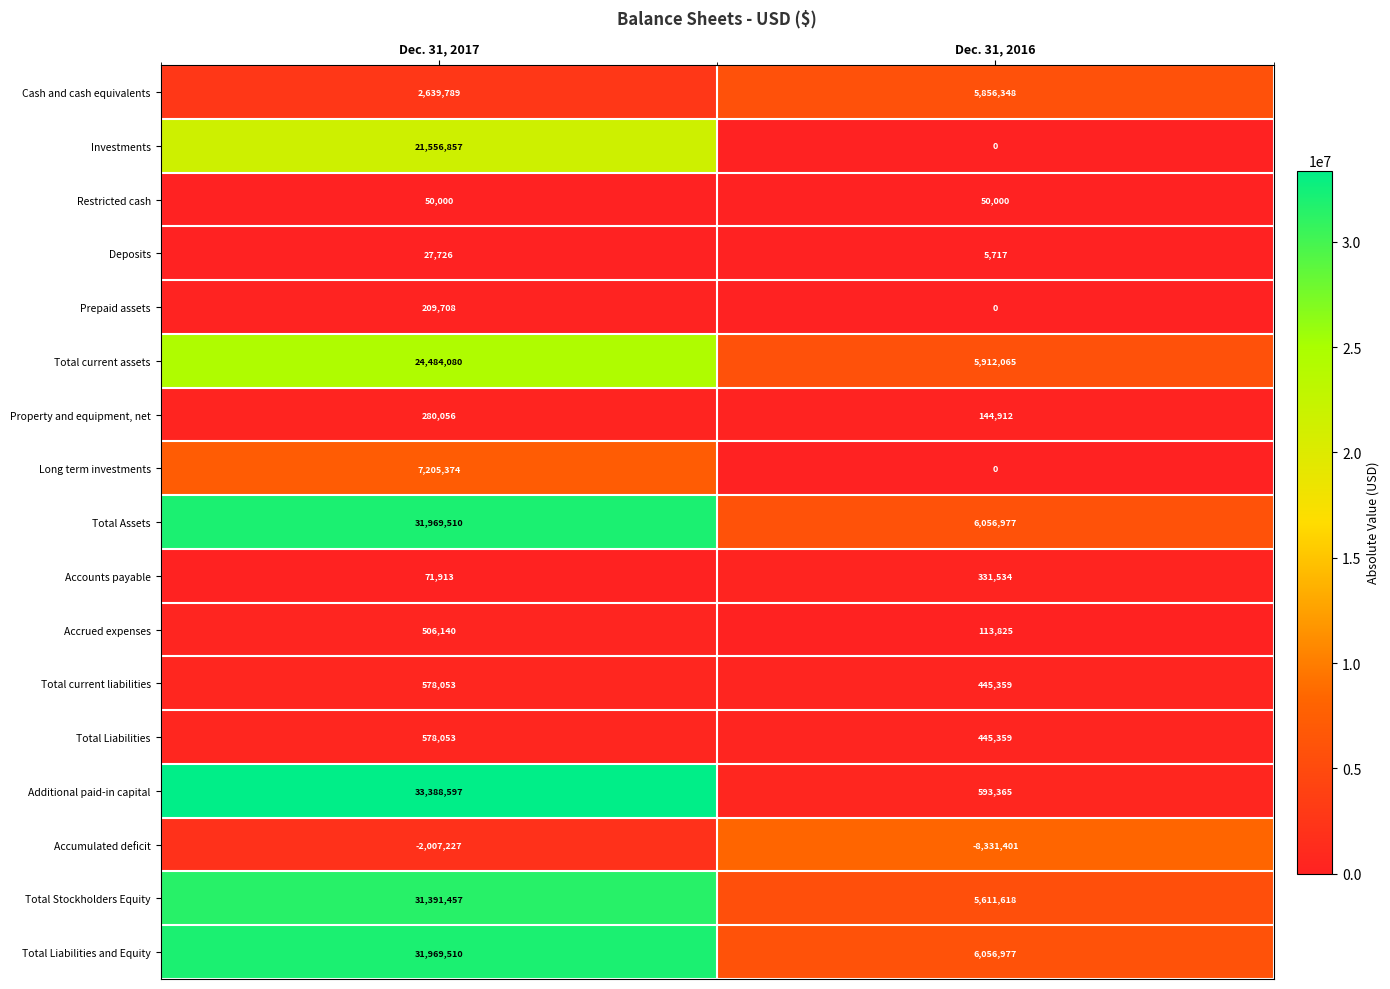

What is the total value across all series at Dec. 31, 2016?

23292655